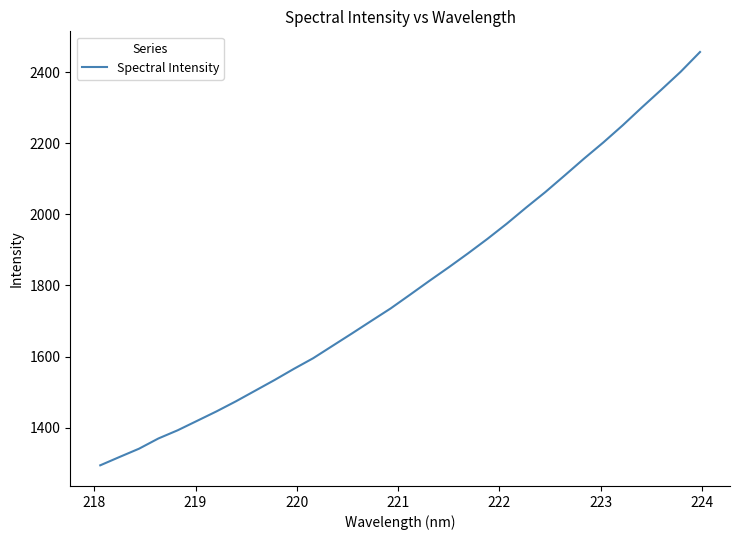

What is the minimum value shown in the chart?

1293.9